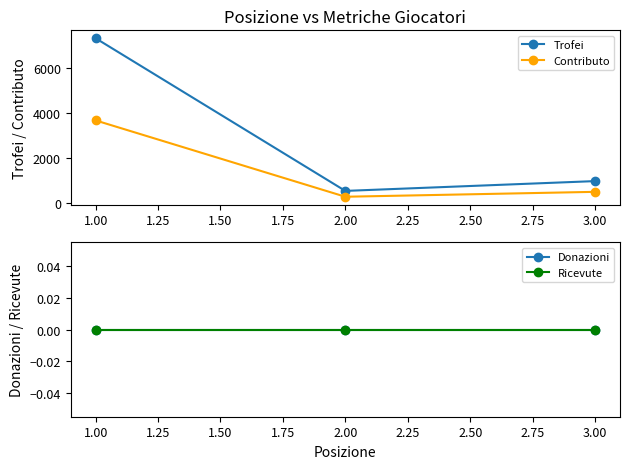

What is the value of the Trofei point at the 1st from the left?

7345